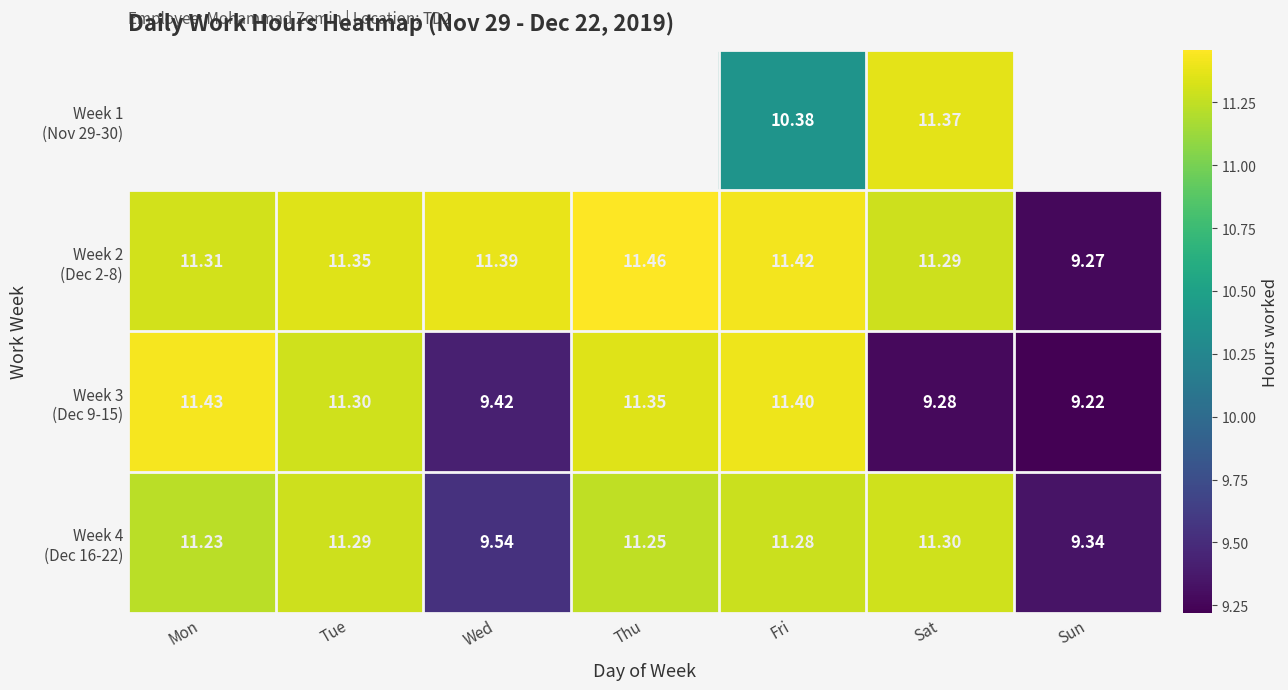

Which series has the largest range (max minus min)?

Week 3 (Dec 9-15)